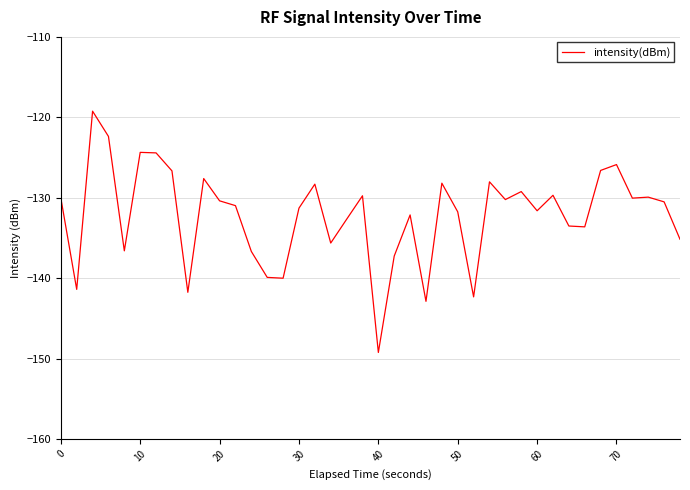

What is the difference between the maximum and minimum values?

30.0